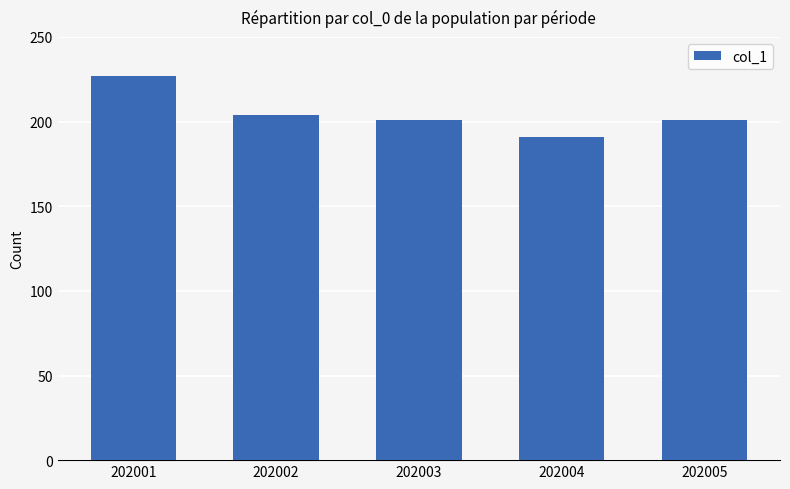

Reading right to left, what are all the values shown in this chart?

202005=201	202004=191	202003=201	202002=204	202001=227